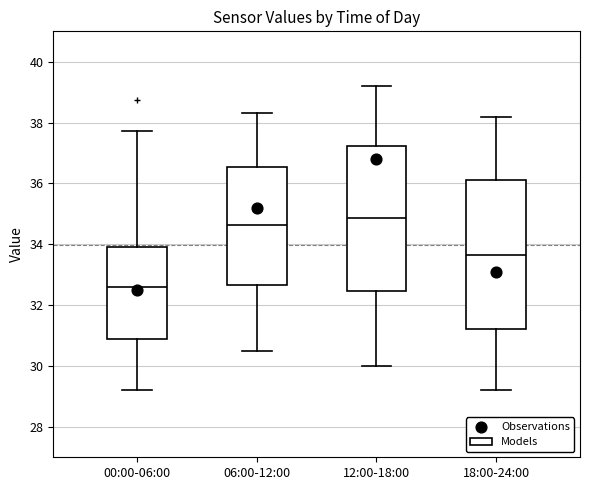

Which box's median line is the lowest?

00:00-06:00